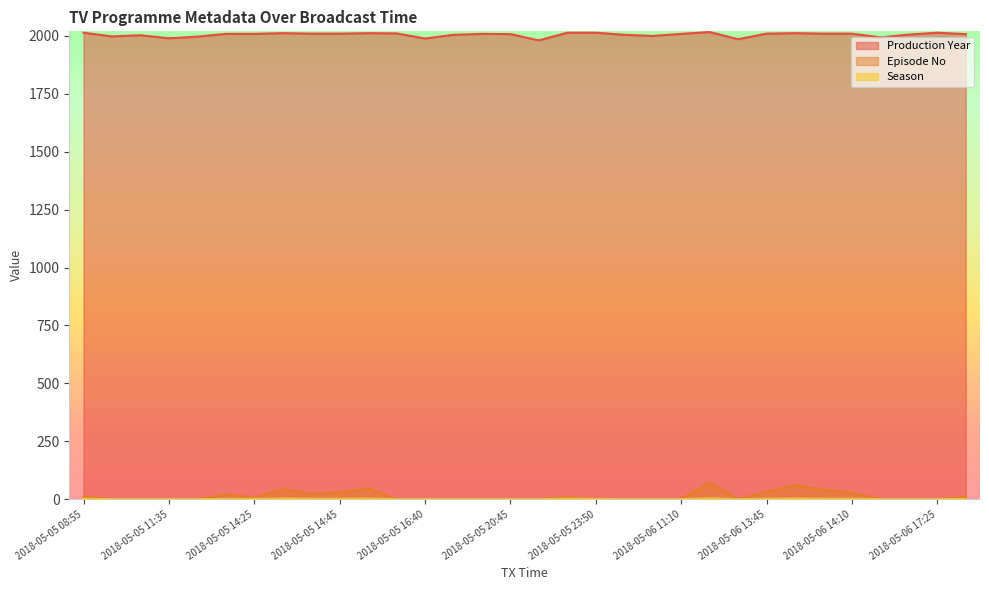

What is the value of the Production Year point at the 26th from the left?

2012